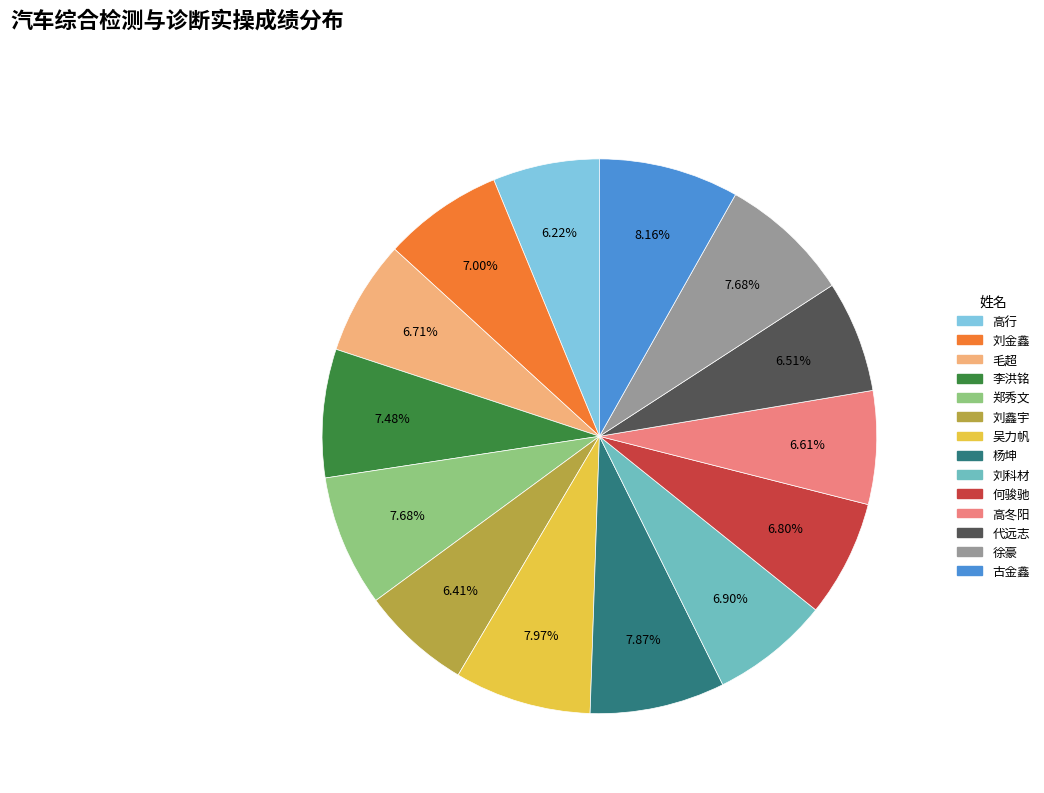

Does 郑秀文 account for over 50% of the chart?

No